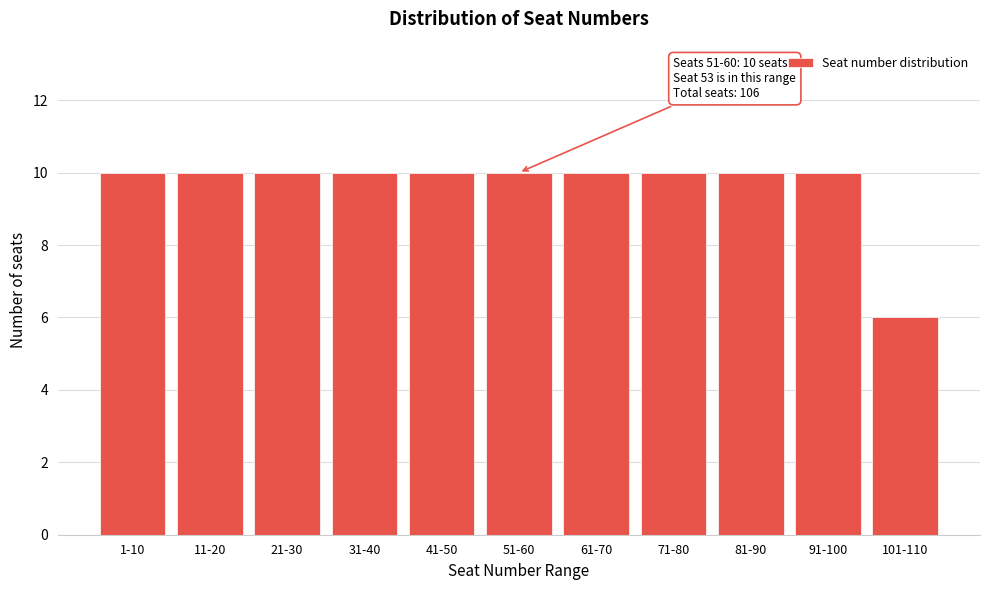

Reading left to right, extract all data points from this chart.

1-10=10	11-20=10	21-30=10	31-40=10	41-50=10	51-60=10	61-70=10	71-80=10	81-90=10	91-100=10	101-110=6